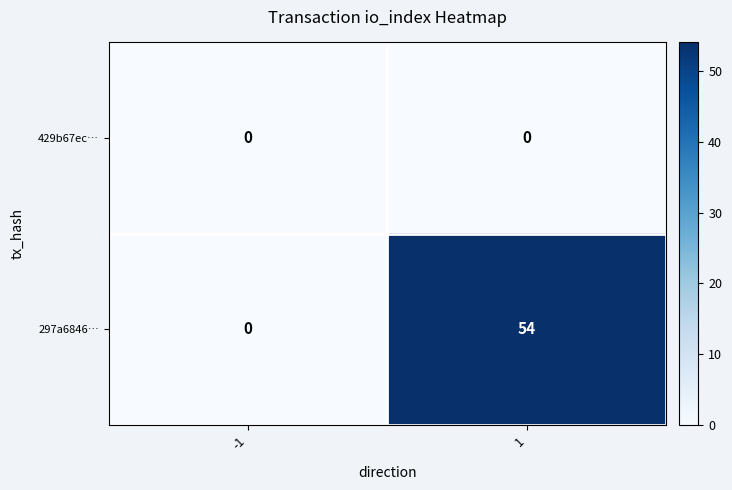

Rank the series by their average value, from highest to lowest.

297a6846…, 429b67ec…